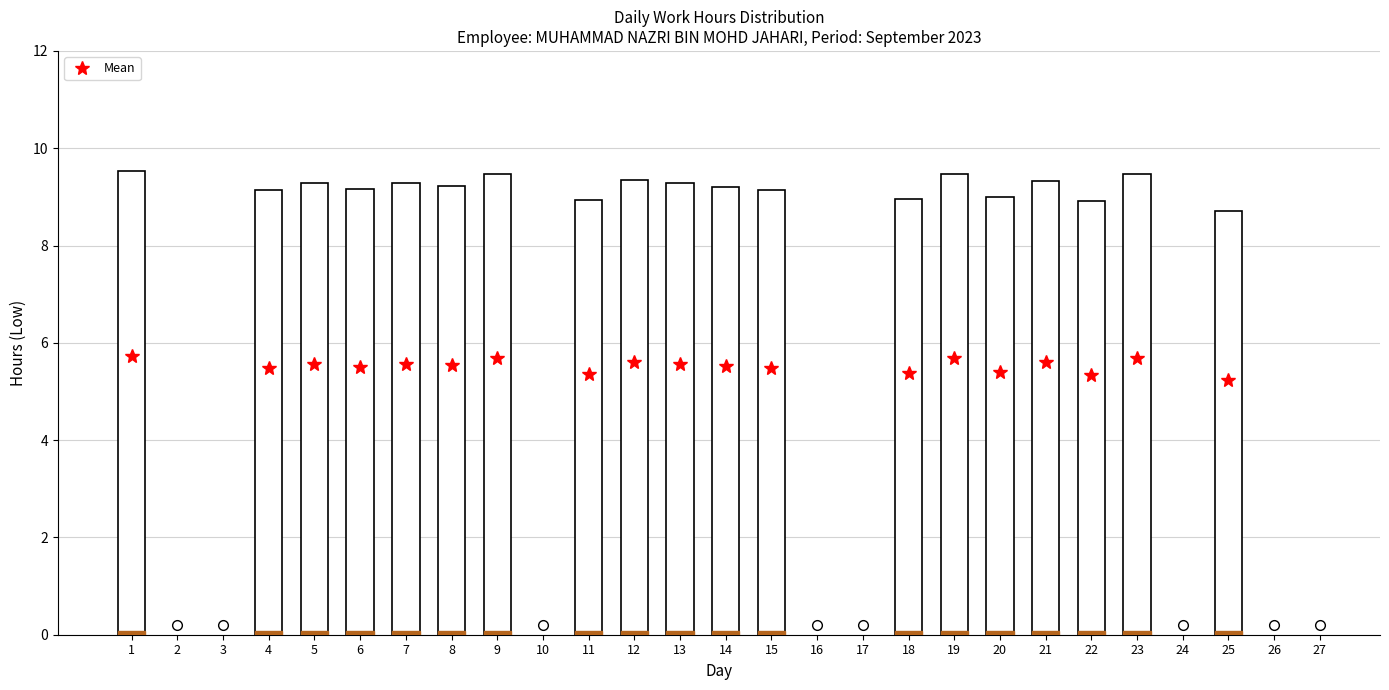

Reading left to right, transcribe all the data shown in this chart.

Low: 9.5	0.0	0.0	9.1	9.3	9.2	9.3	9.2	9.5	0.0	8.9	9.3	9.3	9.2	9.1	0.0	0.0	8.9	9.5	9.0	9.3	8.9	9.5	0.0	8.7	0.0	0.0
Break_Total: 0.0	0.0	0.0	0.0	0.0	0.0	0.0	0.0	0.0	0.0	0.0	0.0	0.0	0.0	0.0	0.0	0.0	0.0	0.0	0.0	0.0	0.0	0.0	0.0	0.0	0.0	0.0